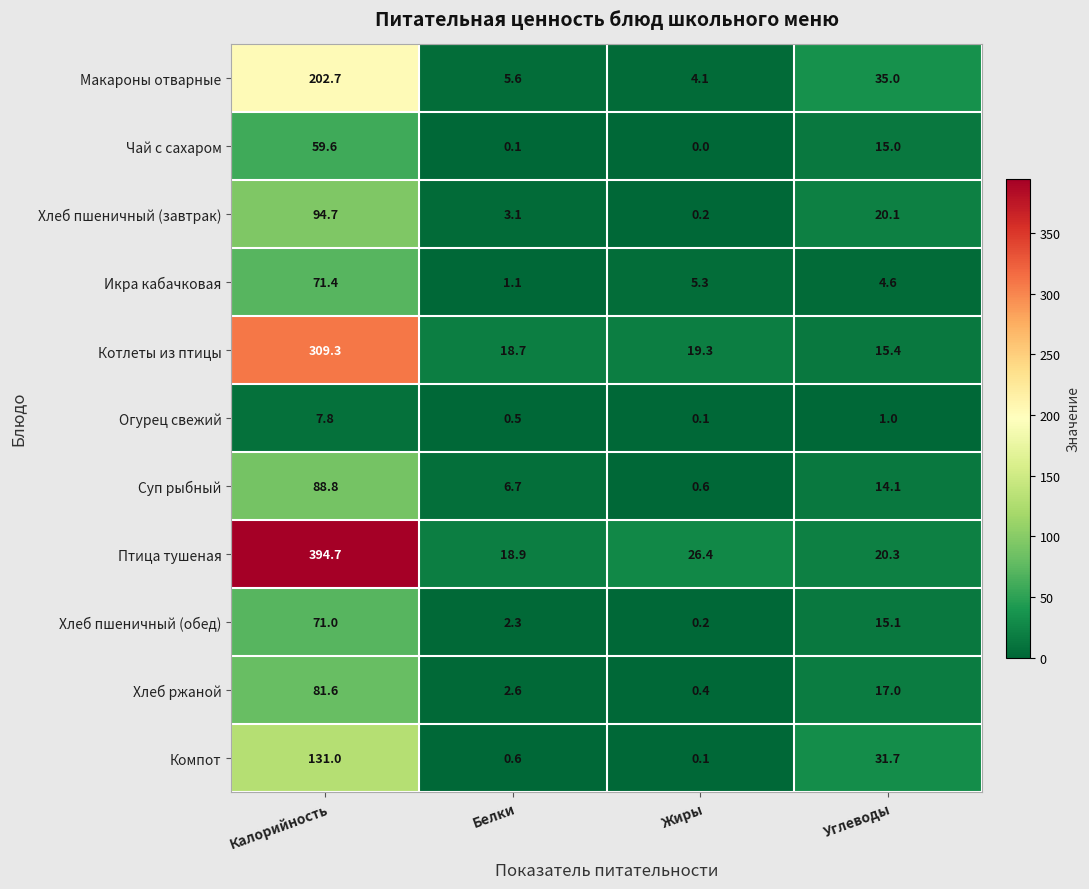

Where does the Суп рыбный series first go above 14?

Калорийность